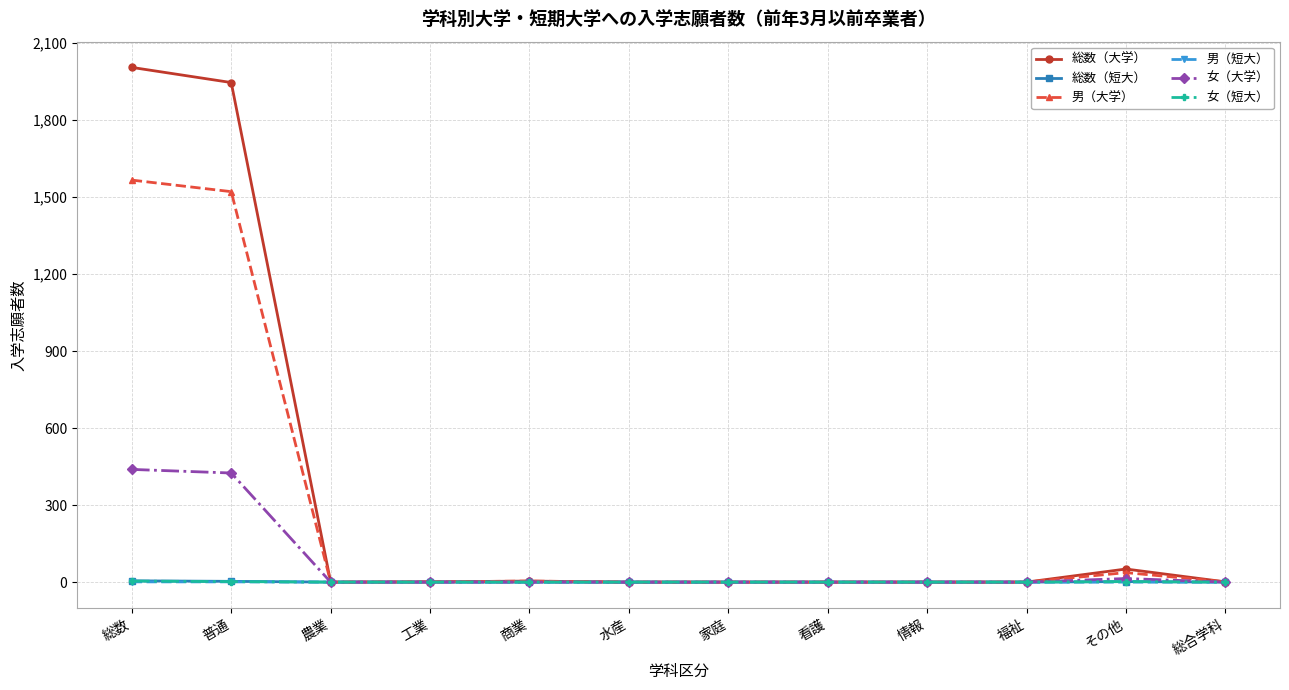

Read the 男（大学） value at 普通.

1521